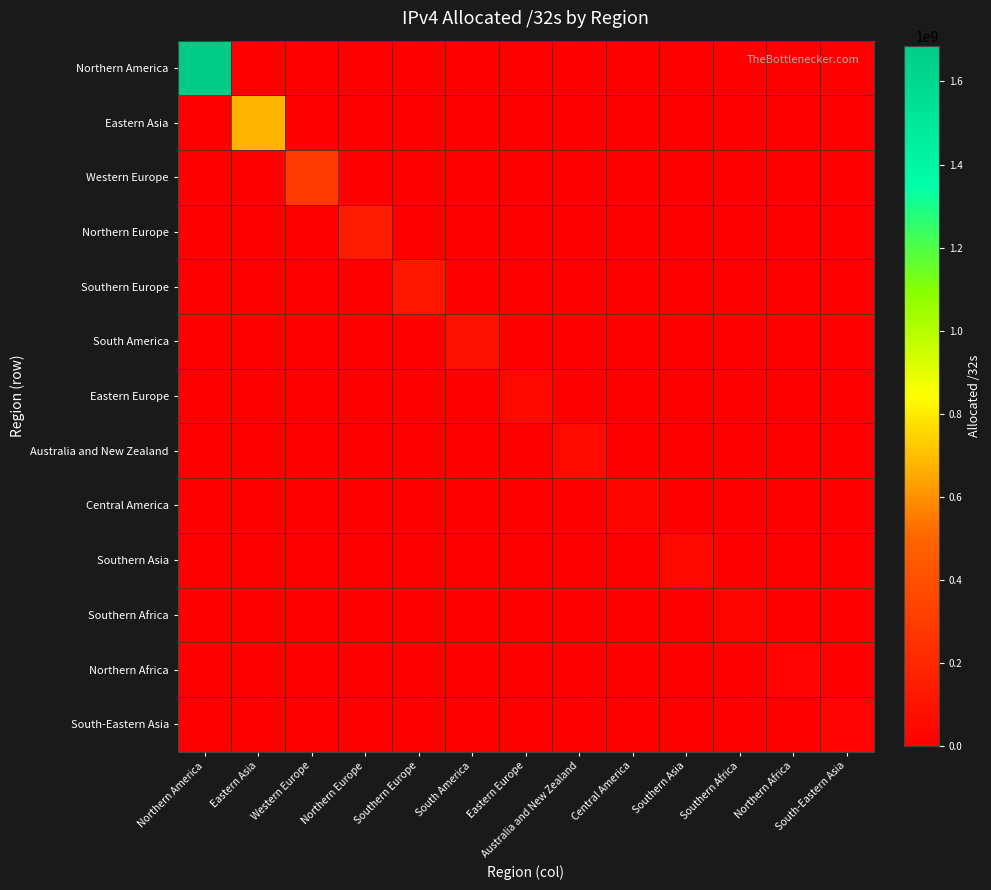

Reading right to left, transcribe all the data shown in this chart.

Northern America: South-Eastern Asia=0	Northern Africa=0	Southern Africa=0	Southern Asia=0	Central America=0	Australia and New Zealand=0	Eastern Europe=0	South America=0	Southern Europe=0	Northern Europe=0	Western Europe=0	Eastern Asia=0	Northern America=1685206112
Eastern Asia: South-Eastern Asia=0	Northern Africa=0	Southern Africa=0	Southern Asia=0	Central America=0	Australia and New Zealand=0	Eastern Europe=0	South America=0	Southern Europe=0	Northern Europe=0	Western Europe=0	Eastern Asia=682582784	Northern America=0
Western Europe: South-Eastern Asia=0	Northern Africa=0	Southern Africa=0	Southern Asia=0	Central America=0	Australia and New Zealand=0	Eastern Europe=0	South America=0	Southern Europe=0	Northern Europe=0	Western Europe=288196544	Eastern Asia=0	Northern America=0
Northern Europe: South-Eastern Asia=0	Northern Africa=0	Southern Africa=0	Southern Asia=0	Central America=0	Australia and New Zealand=0	Eastern Europe=0	South America=0	Southern Europe=0	Northern Europe=143333344	Western Europe=0	Eastern Asia=0	Northern America=0
Southern Europe: South-Eastern Asia=0	Northern Africa=0	Southern Africa=0	Southern Asia=0	Central America=0	Australia and New Zealand=0	Eastern Europe=0	South America=0	Southern Europe=110237200	Northern Europe=0	Western Europe=0	Eastern Asia=0	Northern America=0
South America: South-Eastern Asia=0	Northern Africa=0	Southern Africa=0	Southern Asia=0	Central America=0	Australia and New Zealand=0	Eastern Europe=0	South America=87166208	Southern Europe=0	Northern Europe=0	Western Europe=0	Eastern Asia=0	Northern America=0
Eastern Europe: South-Eastern Asia=0	Northern Africa=0	Southern Africa=0	Southern Asia=0	Central America=0	Australia and New Zealand=0	Eastern Europe=45471232	South America=0	Southern Europe=0	Northern Europe=0	Western Europe=0	Eastern Asia=0	Northern America=0
Australia and New Zealand: South-Eastern Asia=0	Northern Africa=0	Southern Africa=0	Southern Asia=0	Central America=0	Australia and New Zealand=50962944	Eastern Europe=0	South America=0	Southern Europe=0	Northern Europe=0	Western Europe=0	Eastern Asia=0	Northern America=0
Central America: South-Eastern Asia=0	Northern Africa=0	Southern Africa=0	Southern Asia=0	Central America=29020160	Australia and New Zealand=0	Eastern Europe=0	South America=0	Southern Europe=0	Northern Europe=0	Western Europe=0	Eastern Asia=0	Northern America=0
Southern Asia: South-Eastern Asia=0	Northern Africa=0	Southern Africa=0	Southern Asia=41267456	Central America=0	Australia and New Zealand=0	Eastern Europe=0	South America=0	Southern Europe=0	Northern Europe=0	Western Europe=0	Eastern Asia=0	Northern America=0
Southern Africa: South-Eastern Asia=0	Northern Africa=0	Southern Africa=26969600	Southern Asia=0	Central America=0	Australia and New Zealand=0	Eastern Europe=0	South America=0	Southern Europe=0	Northern Europe=0	Western Europe=0	Eastern Asia=0	Northern America=0
Northern Africa: South-Eastern Asia=0	Northern Africa=24327168	Southern Africa=0	Southern Asia=0	Central America=0	Australia and New Zealand=0	Eastern Europe=0	South America=0	Southern Europe=0	Northern Europe=0	Western Europe=0	Eastern Asia=0	Northern America=0
South-Eastern Asia: South-Eastern Asia=23360768	Northern Africa=0	Southern Africa=0	Southern Asia=0	Central America=0	Australia and New Zealand=0	Eastern Europe=0	South America=0	Southern Europe=0	Northern Europe=0	Western Europe=0	Eastern Asia=0	Northern America=0